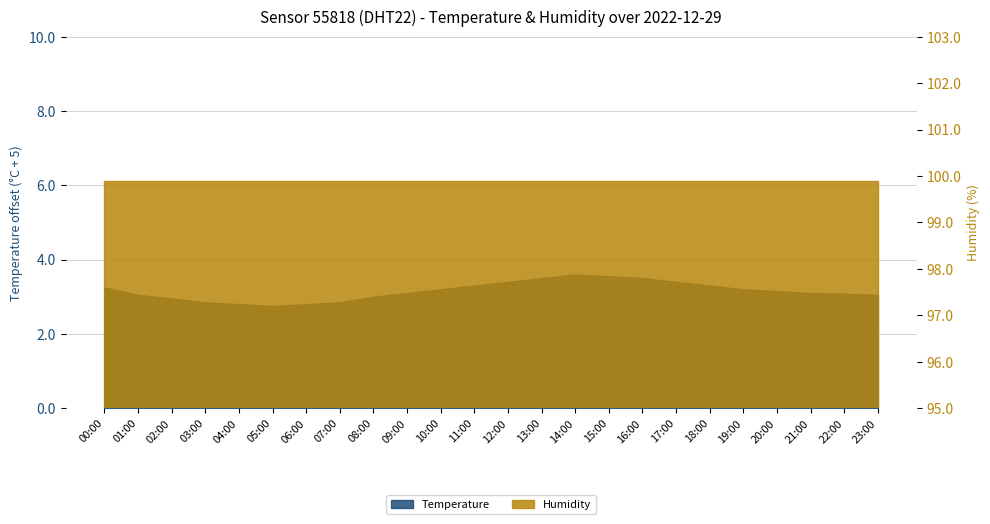

Which category has the lowest value across all series?

05:00